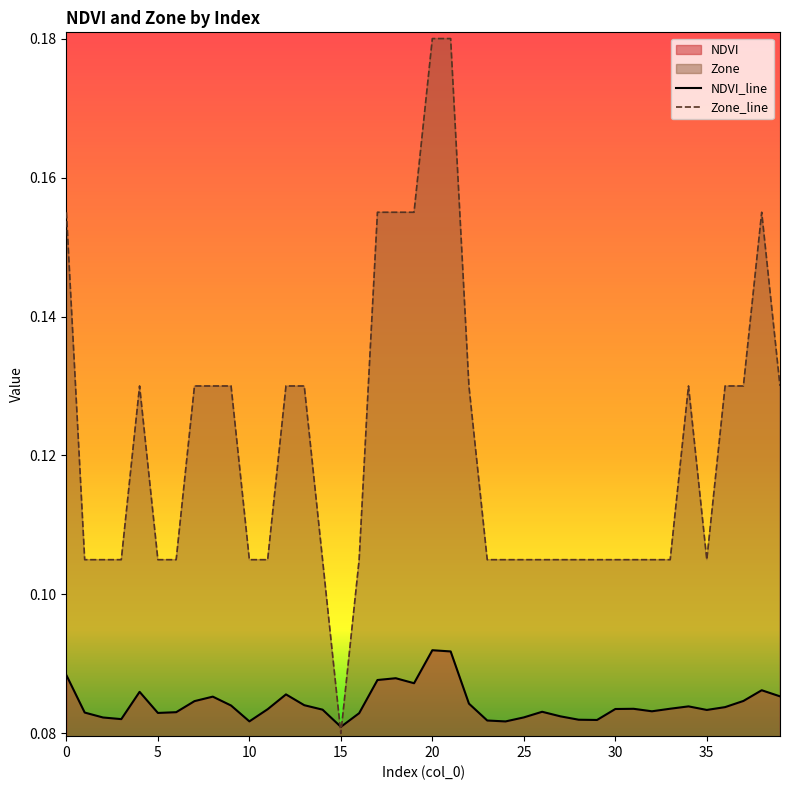

What is the total value across all series at 23?

0.2